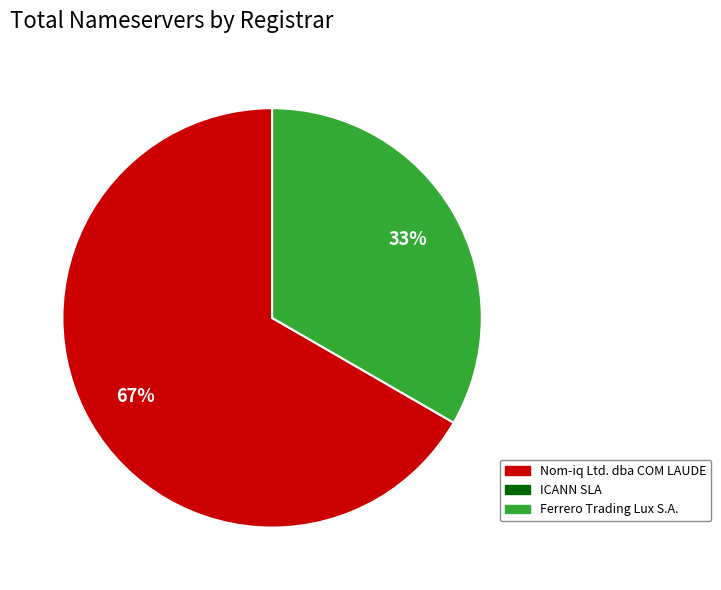

To the nearest percent, what is the average slice percentage?

50%